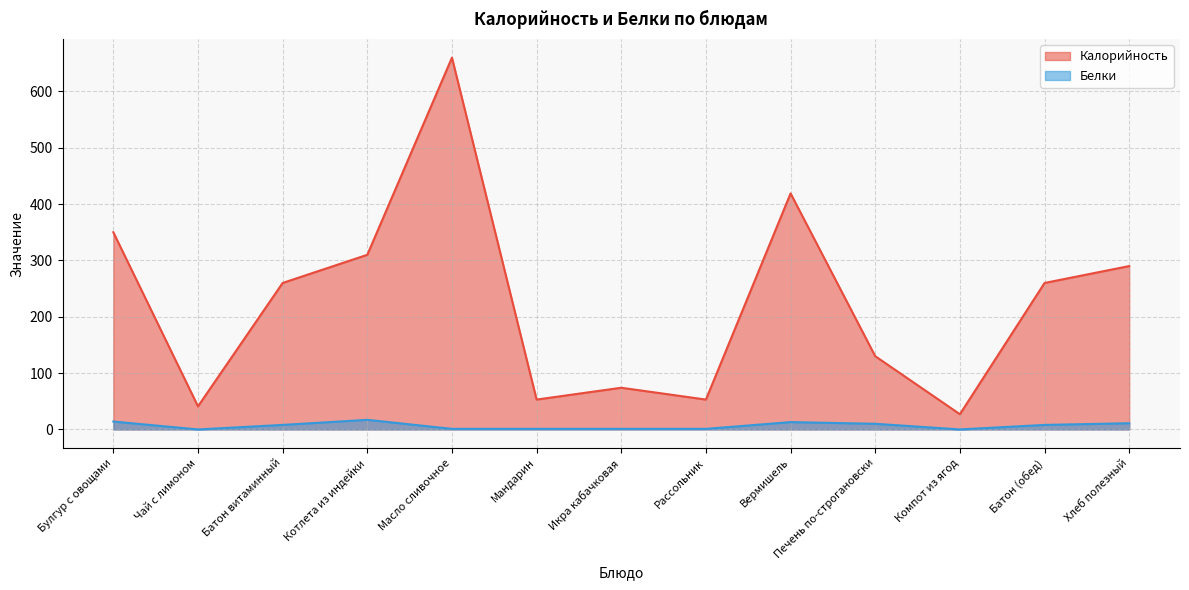

What is the total value across all series at Котлета из индейки?

327